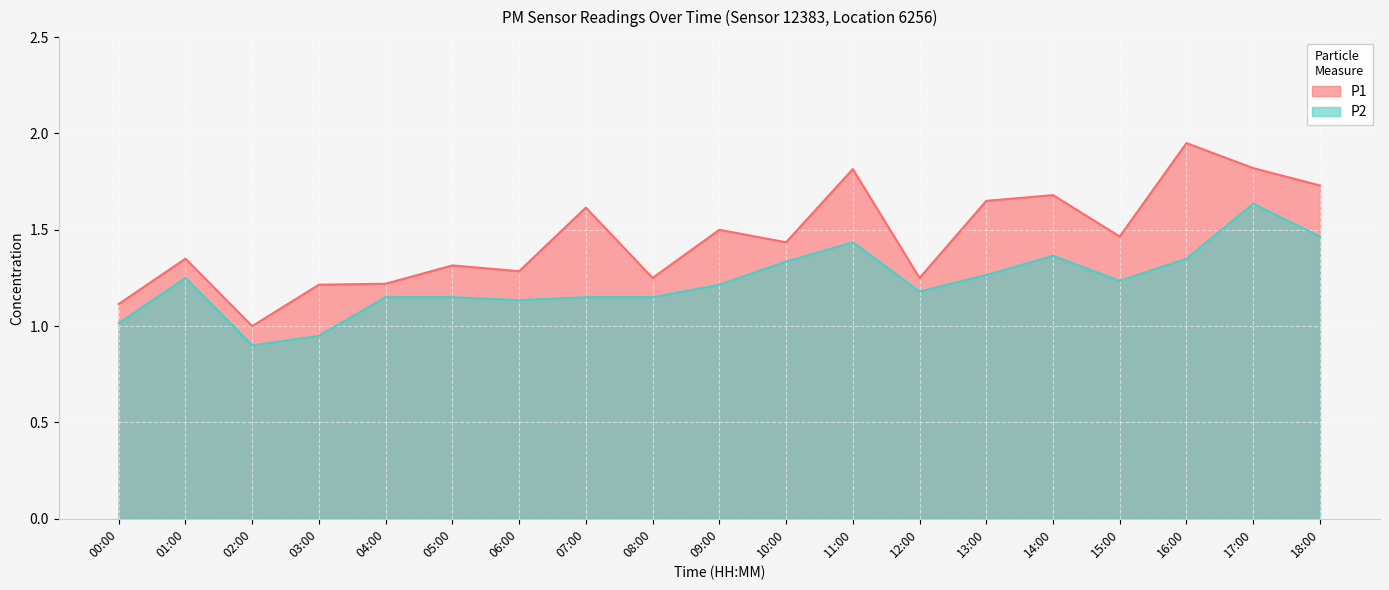

Which series changed the most between 01:00 and 07:00?

P1